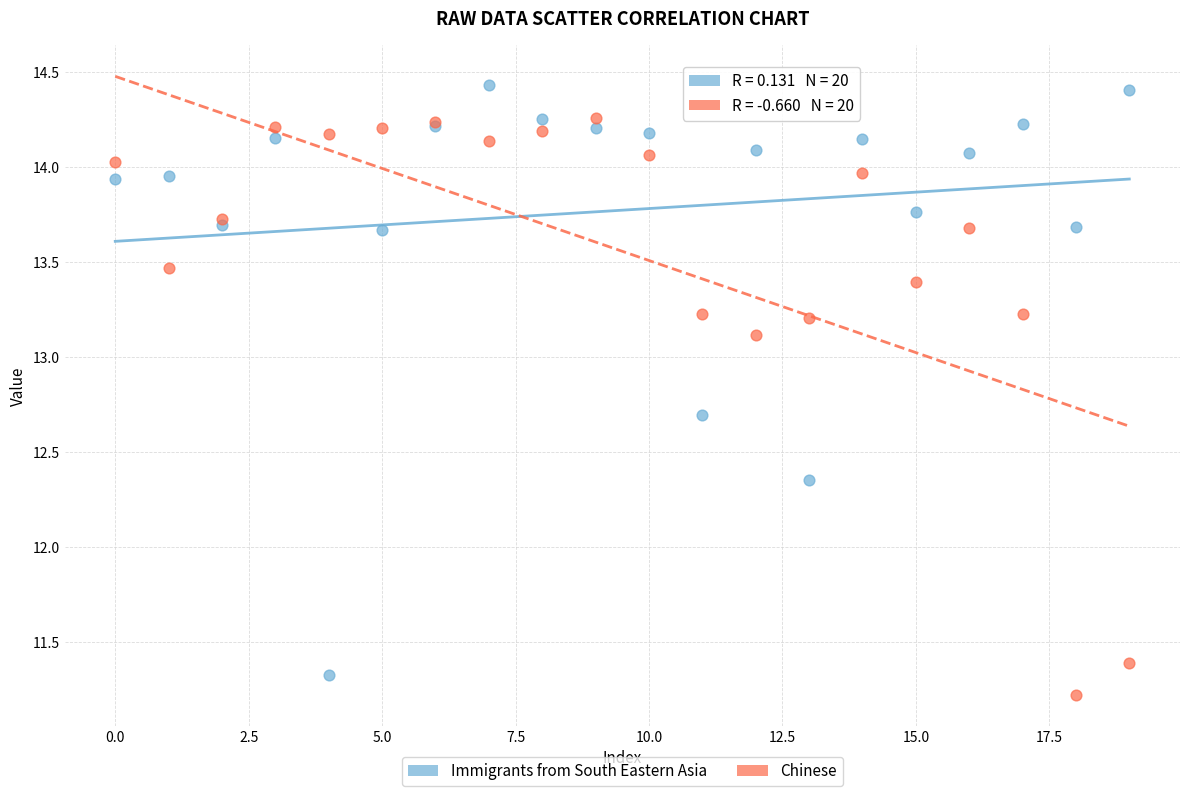

In the Chinese series, what Y value is closest to 12?

11.4